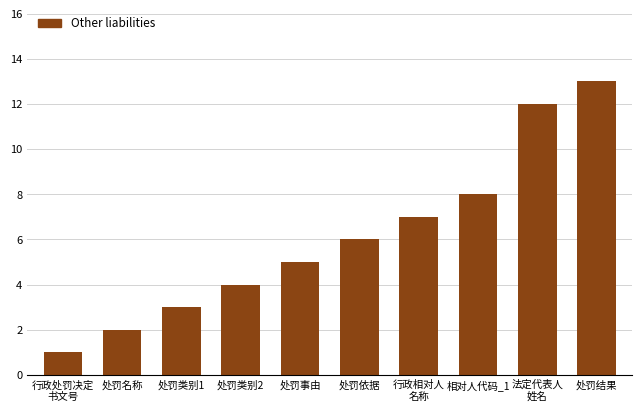

Which has a higher value, 处罚类别1 or 处罚事由?

处罚事由